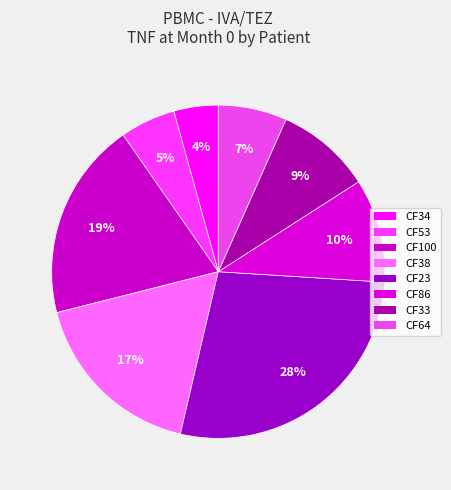

Combined, what portion of the pie is CF33 and CF34?

13.6%